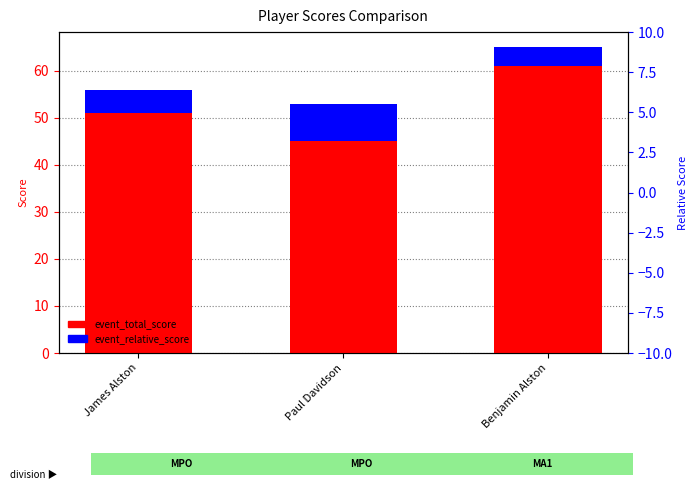

What is the smallest value displayed?

4